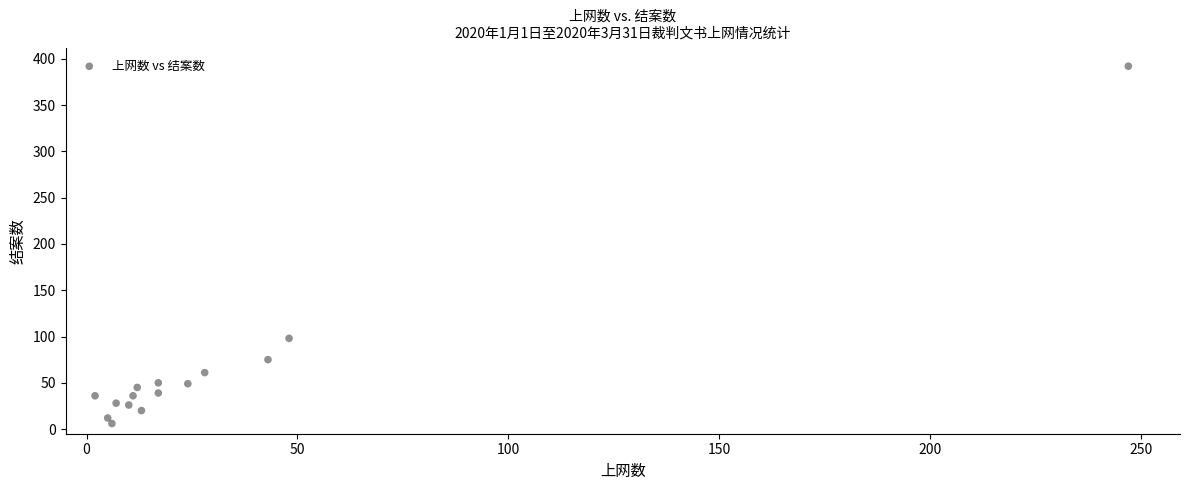

What is the range of X values (max minus min)?

245